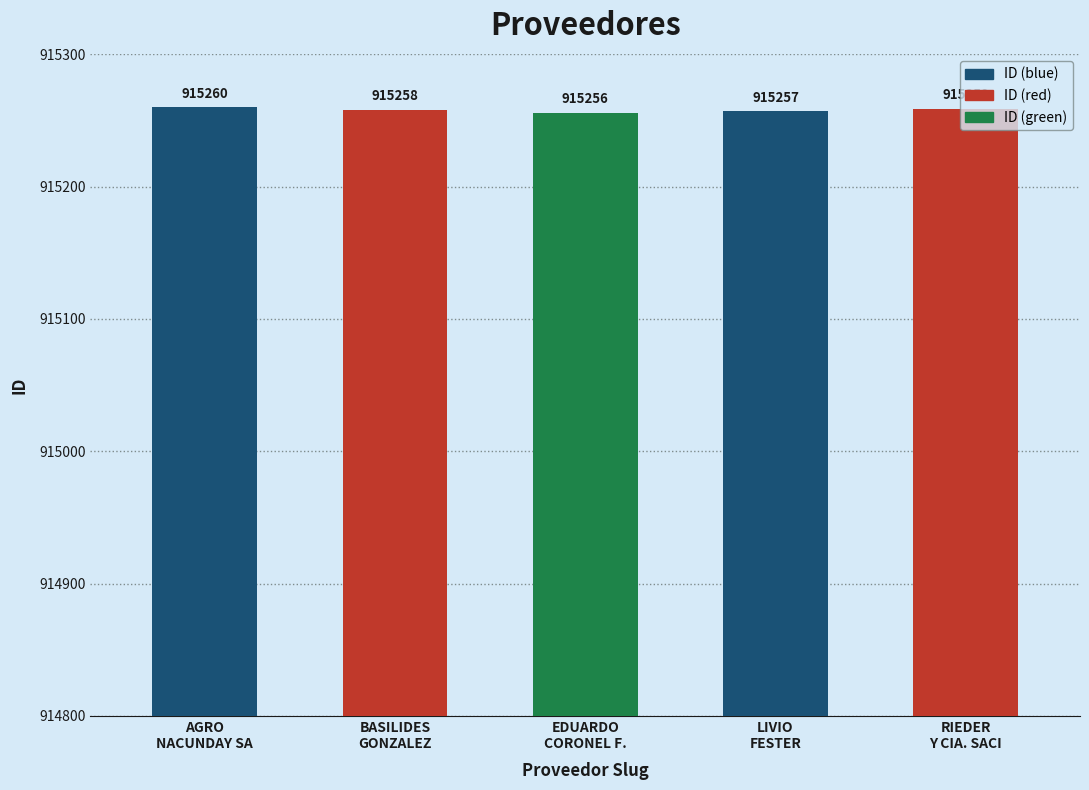

How many data points does each series have?

5